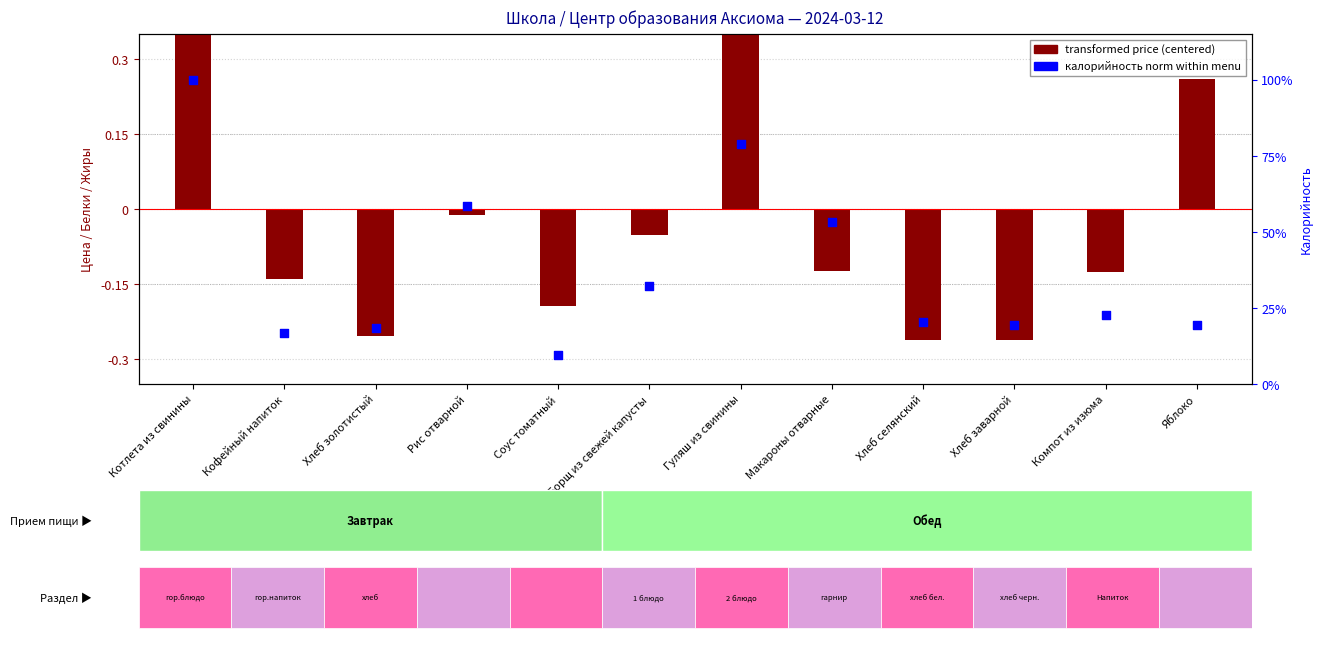

Which series contains the lowest Y value?

transformed price (centered)